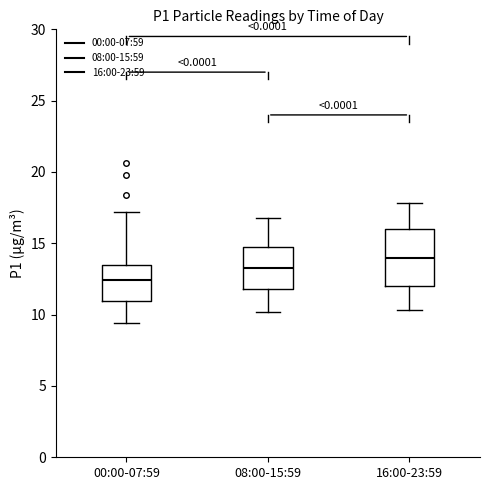

Comparing the boxes themselves (not the whiskers), which one is the tallest?

16:00-23:59